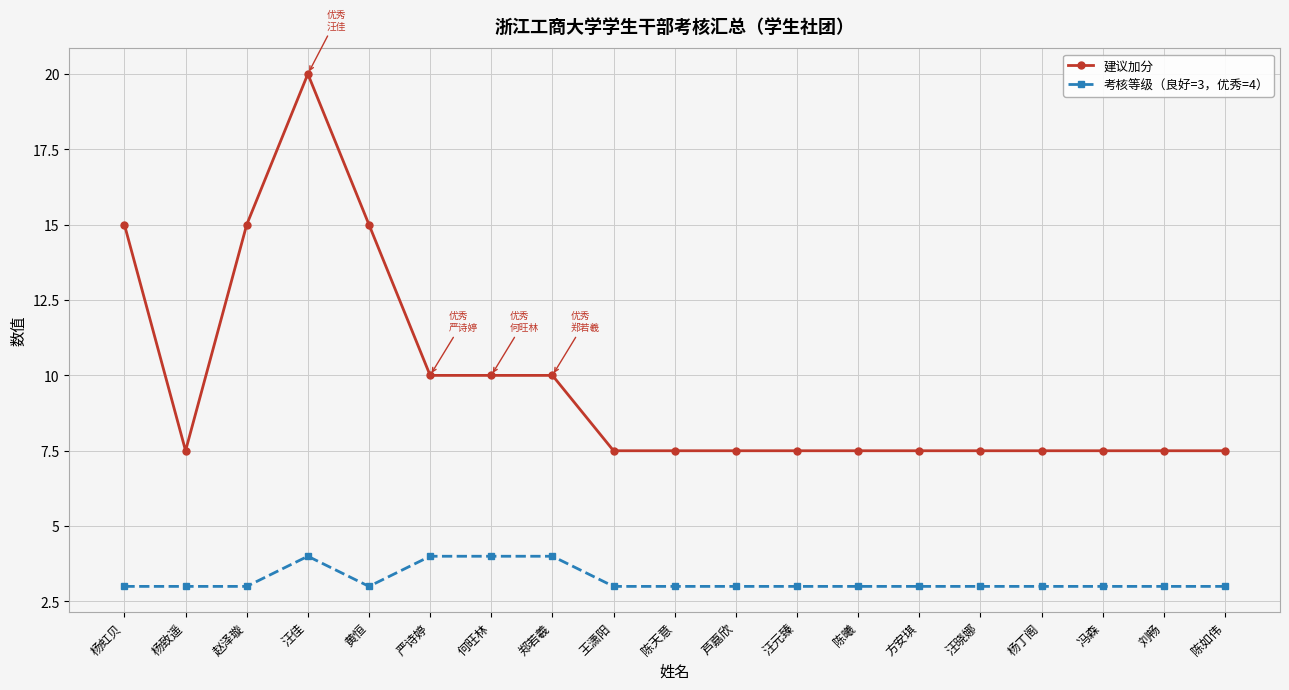

The value of 考核等级（良好=3，优秀=4） at 陈天意 is 0.8. True or false?

False